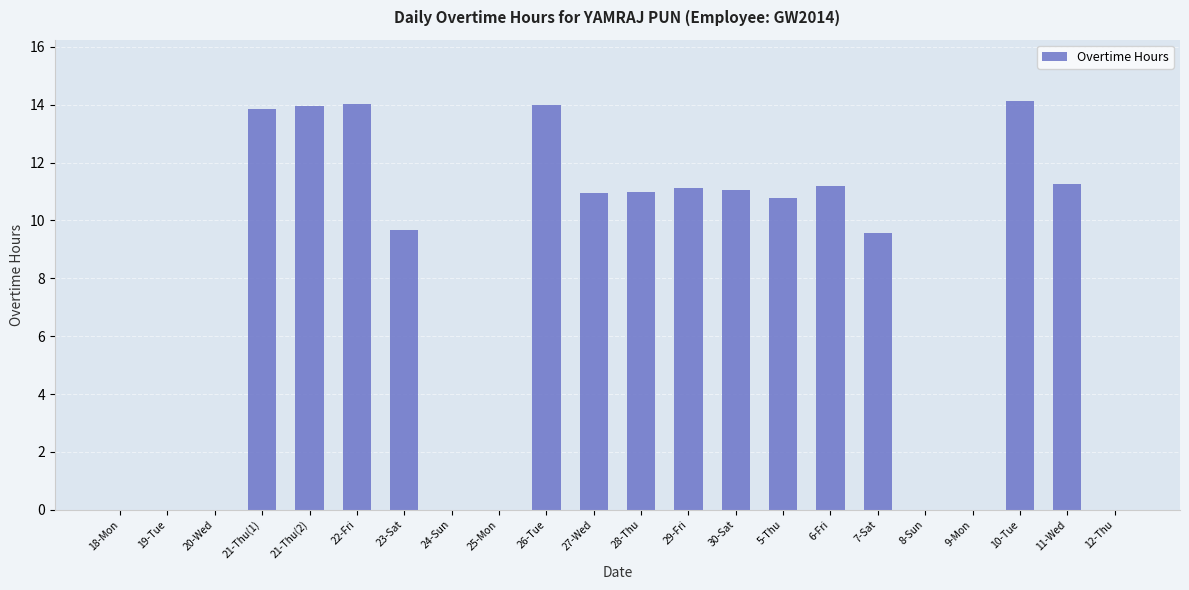

What is the maximum value shown in the chart?

14.1